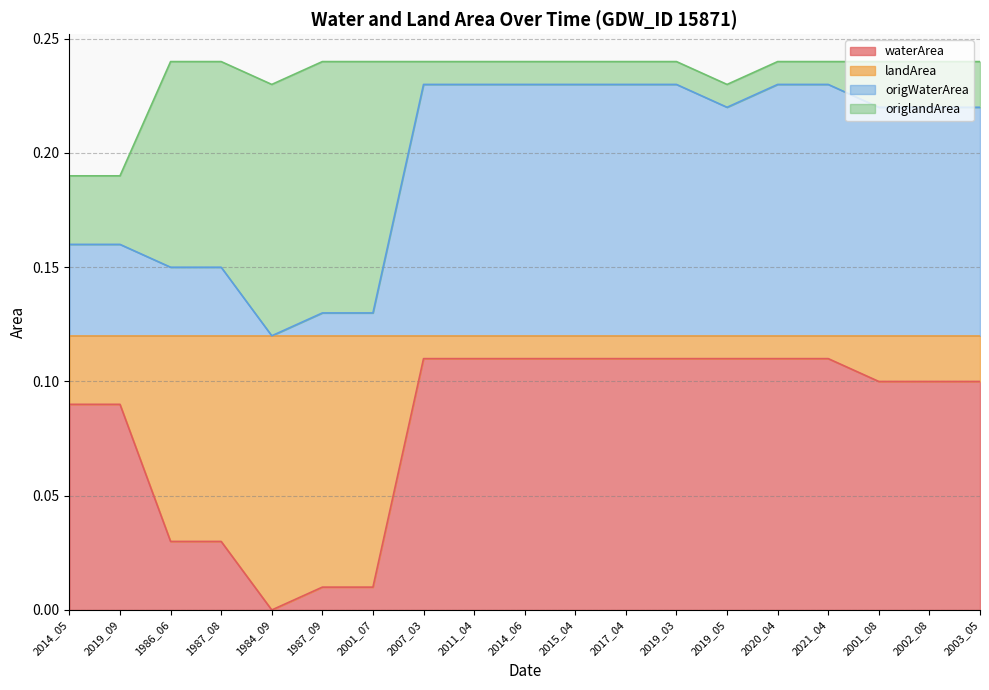

Which category has the highest value across all series?

2007_03